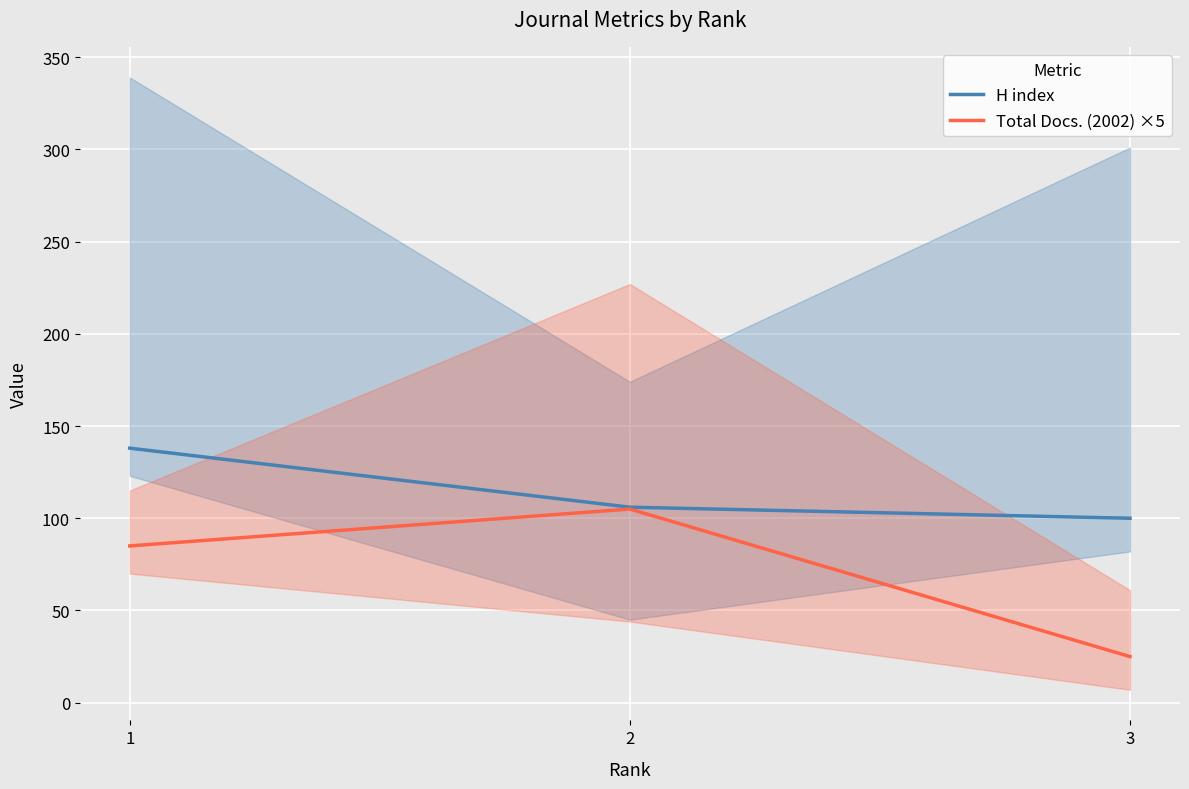

What is the average value of the Total Docs. (2002) ×5 series?

72